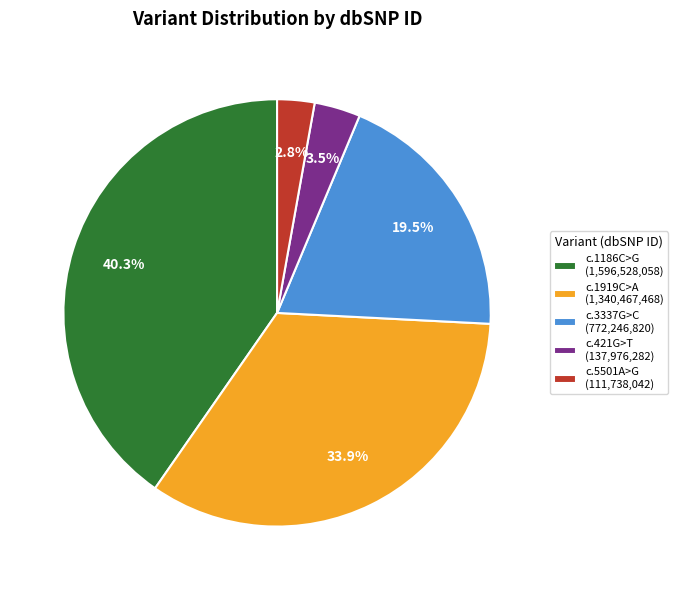

Do c.1186C>G (1,596,528,058) and c.3337G>C (772,246,820) together represent more than half of the pie?

Yes